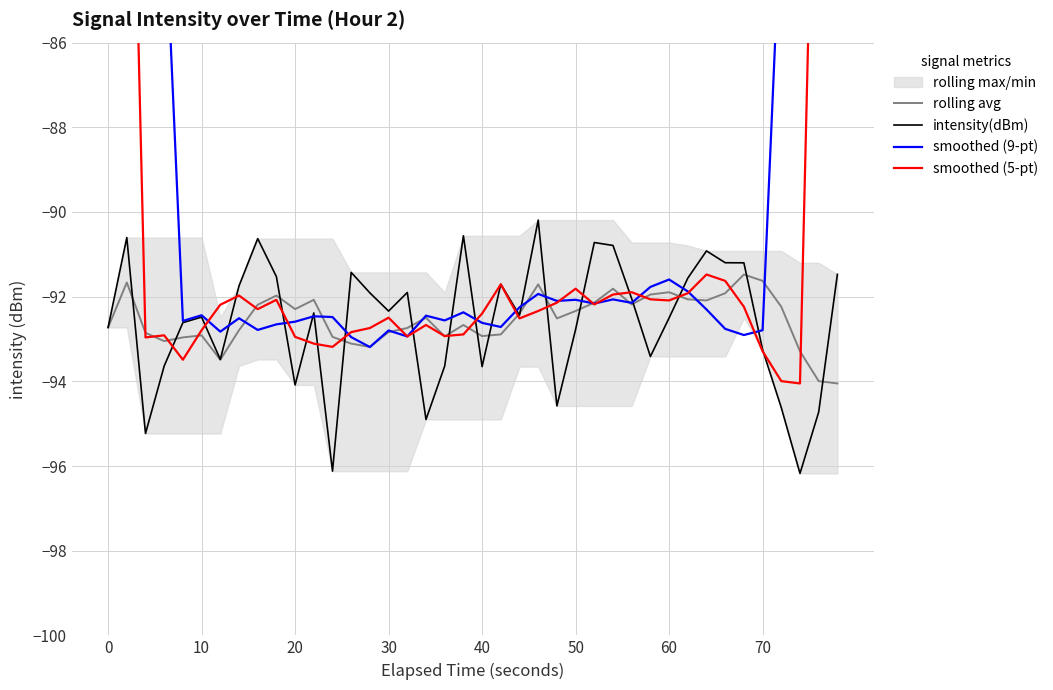

True or false: rolling avg and smoothed (9-pt) cross at least once.

True